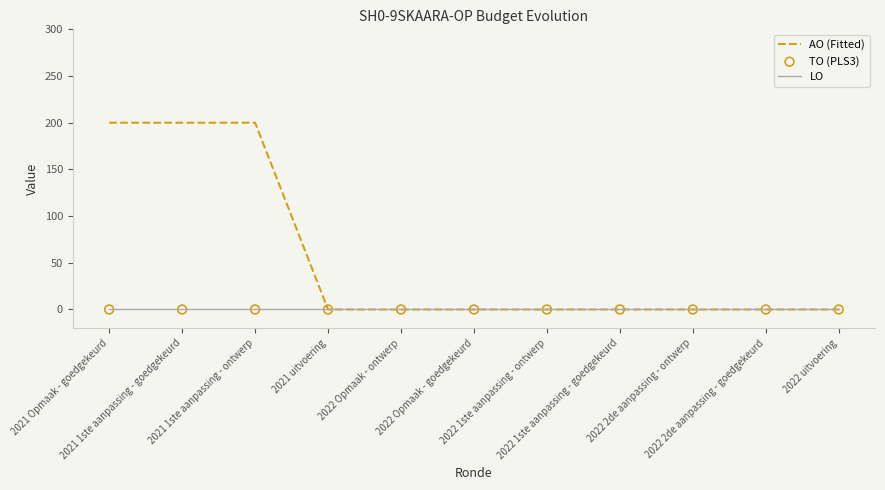

Which series has the largest total across all categories?

AO (Fitted)